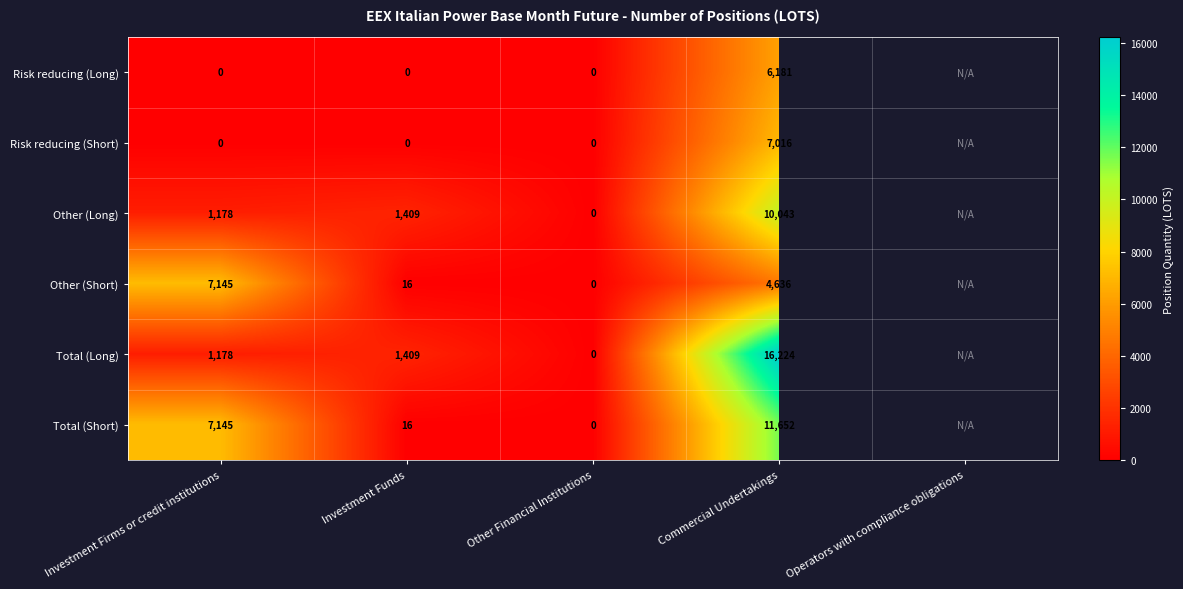

Which series changed the most between Other Financial Institutions and Commercial Undertakings?

Total (Long)